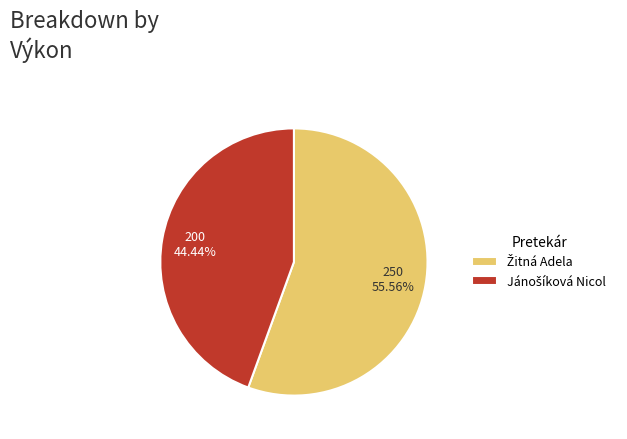

Is there a majority slice in this chart?

Yes